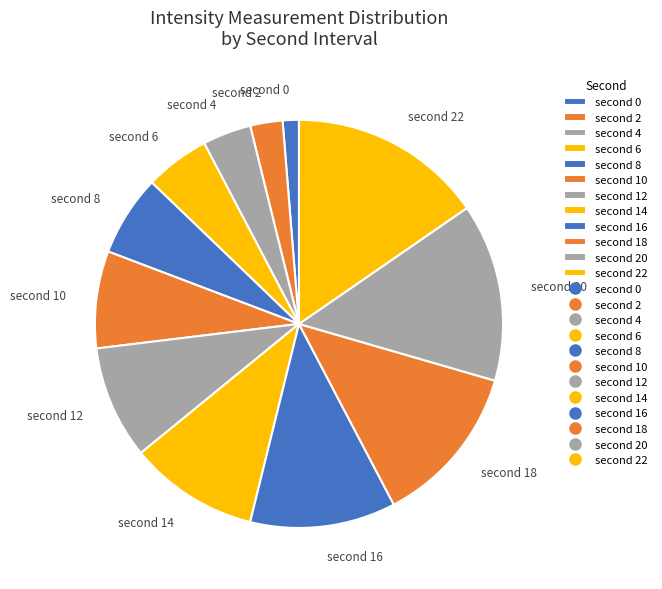

Which slice is the smallest?

second 0